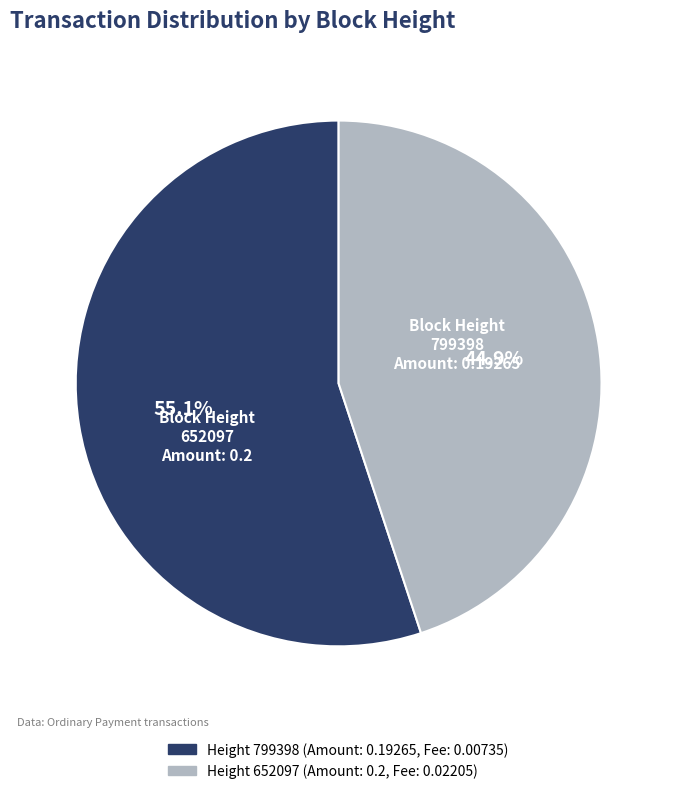

The 799398 slice represents 55% of the pie. True or false?

True